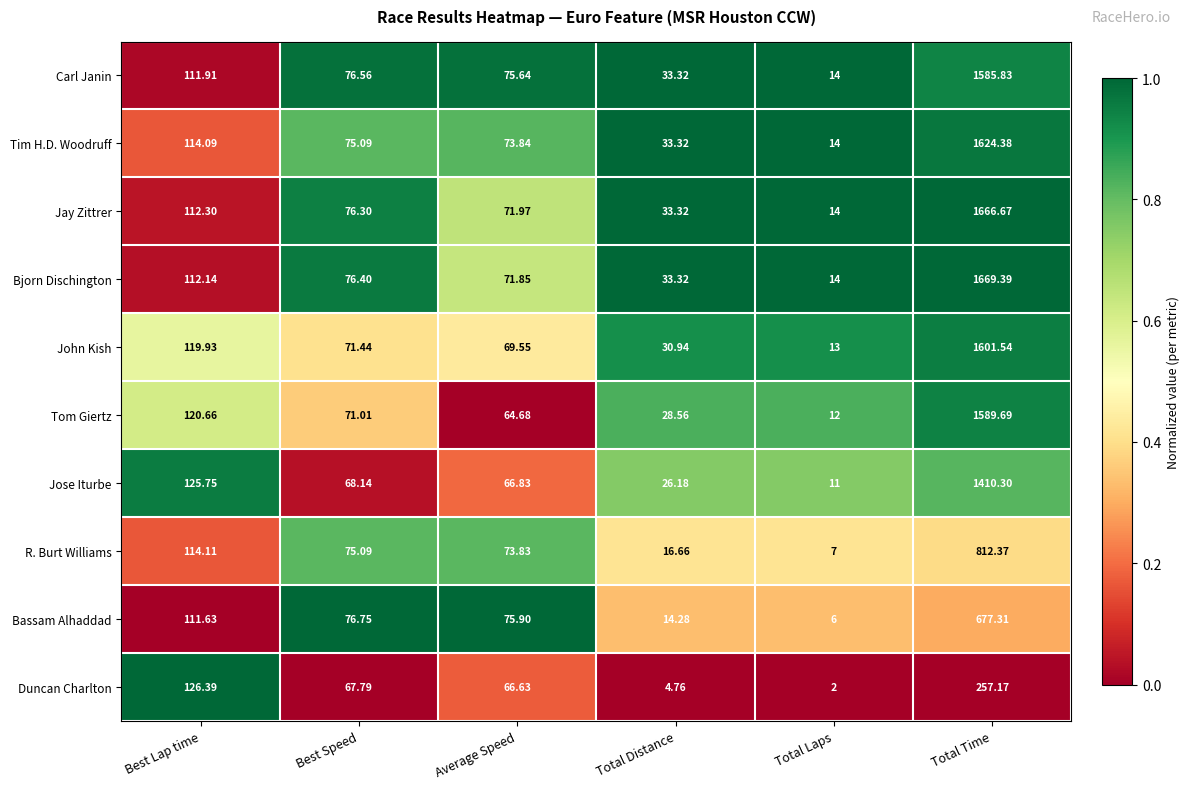

Rank the series by their maximum value, from lowest to highest.

Duncan Charlton, Bassam Alhaddad, R. Burt Williams, Jose Iturbe, Carl Janin, Tom Giertz, John Kish, Tim H.D. Woodruff, Jay Zittrer, Bjorn Dischington